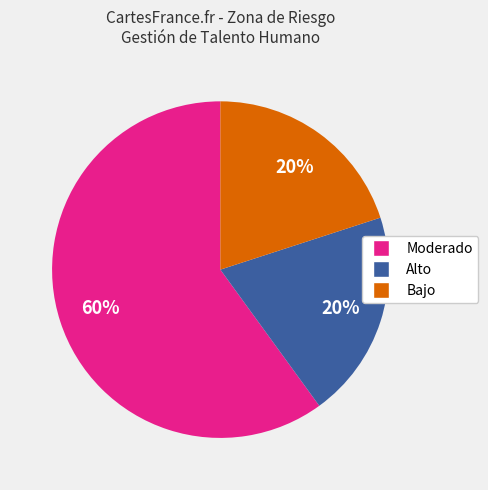

To the nearest percent, what is the difference between the largest and smallest slice percentages?

40%